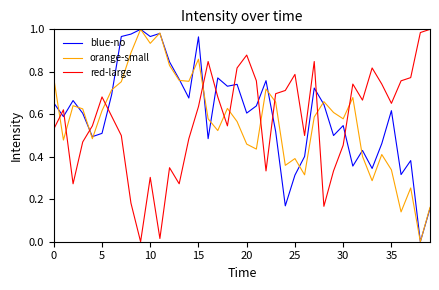

True or false: orange-small and red-large cross at least once.

True